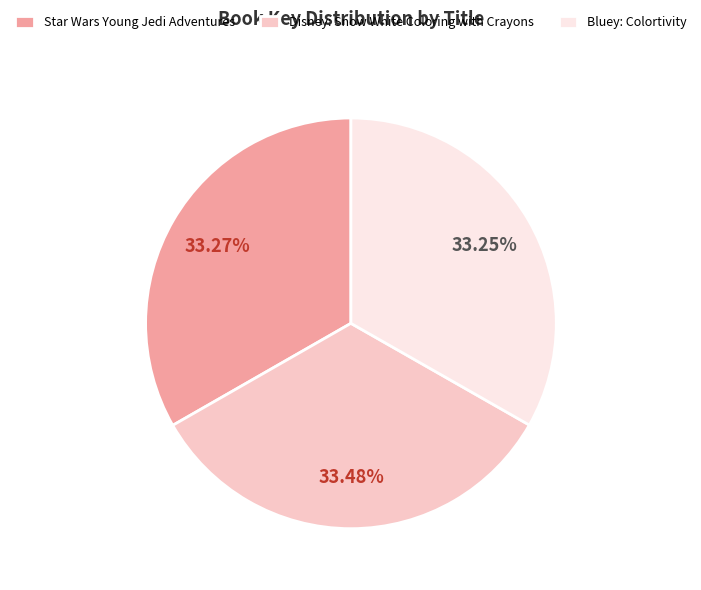

To the nearest percent, what percentage of the pie is Disney: Snow White Coloring with Crayons?

33%